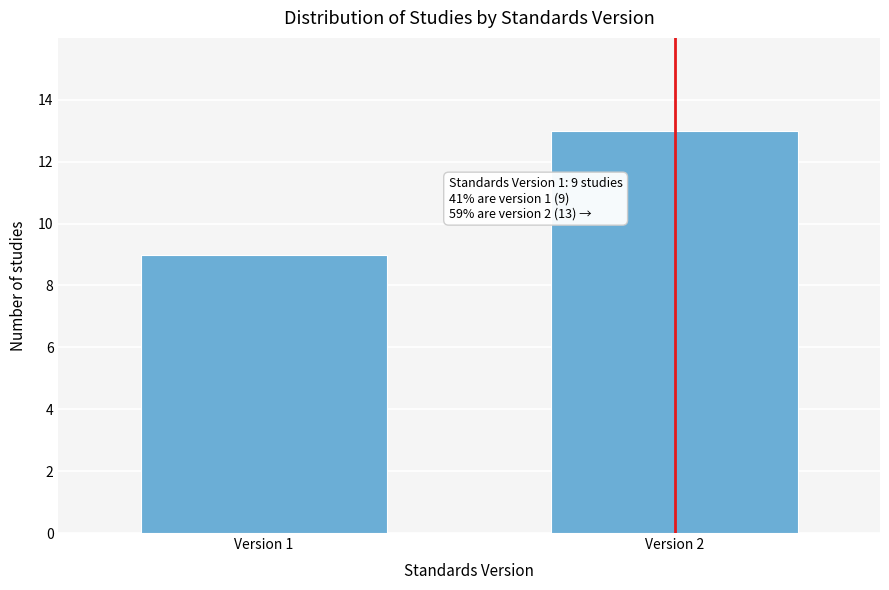

Reading left to right, transcribe all the data shown in this chart.

Version 1=9	Version 2=13